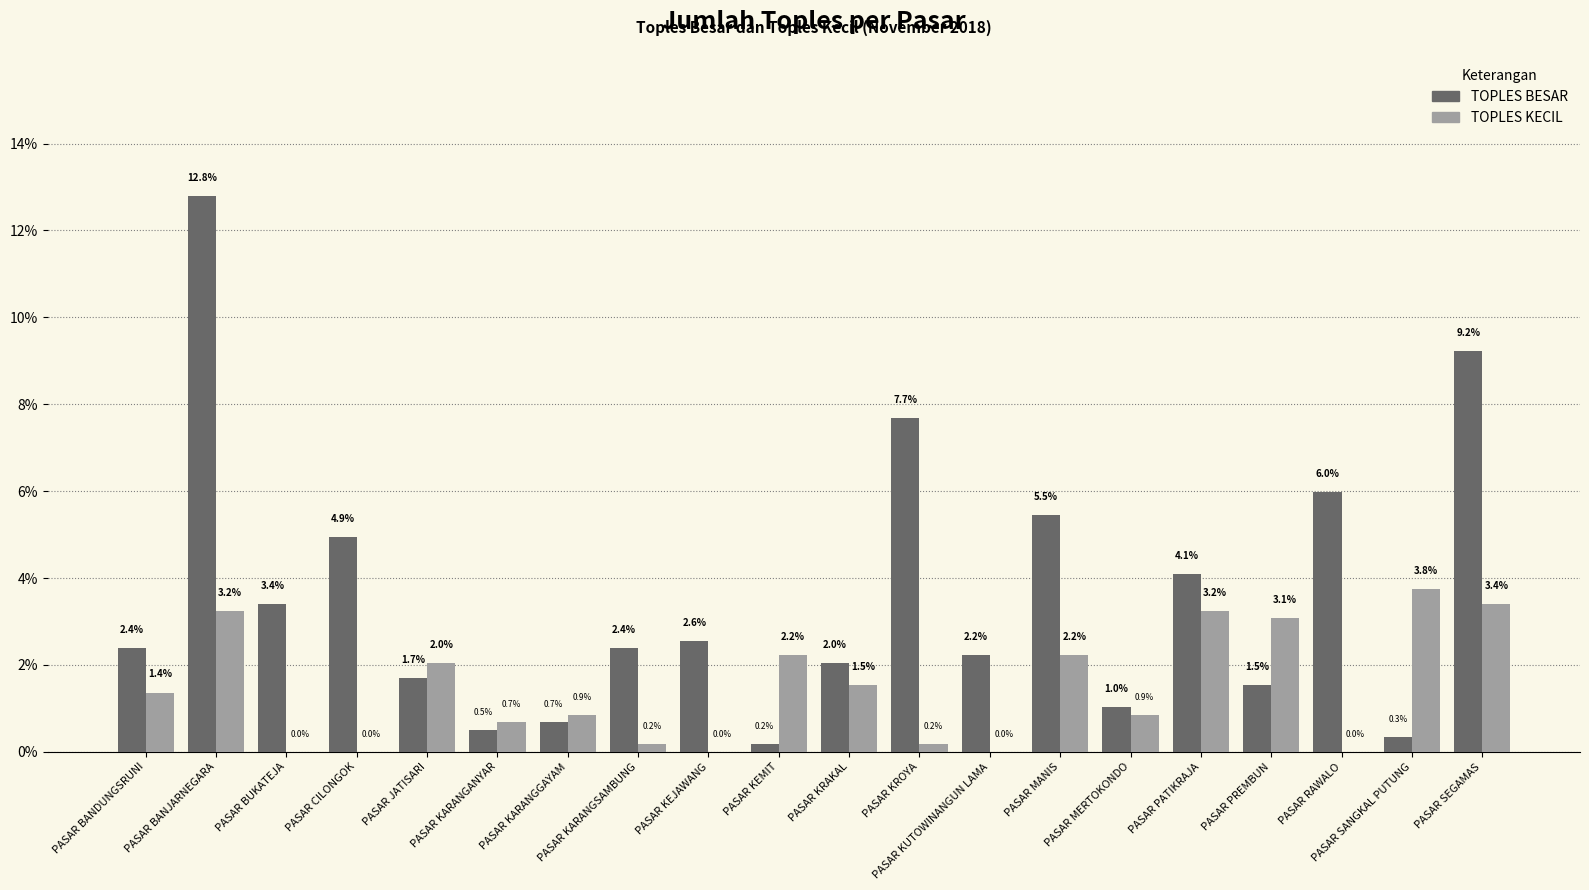

Between PASAR KRAKAL and PASAR SANGKAL PUTUNG, which series saw the biggest shift?

TOPLES KECIL